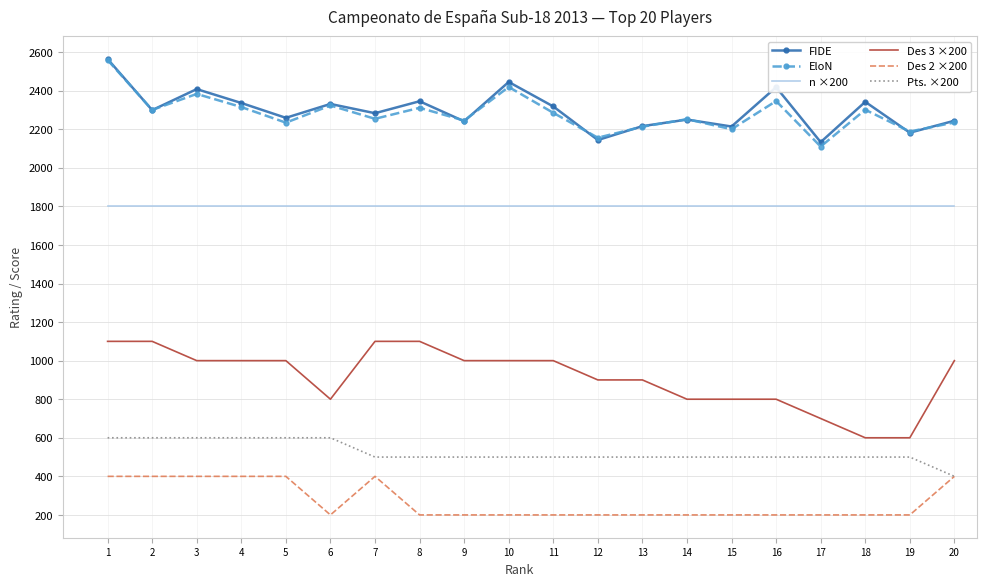

Is it true that n ×200 equals 1800 at 19?

True